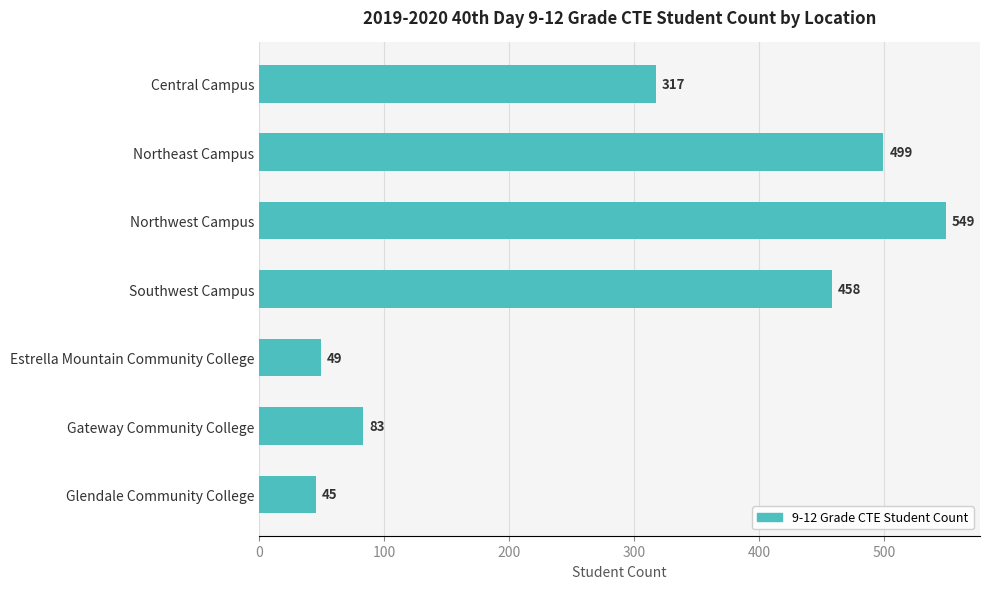

What is the greatest value displayed?

549